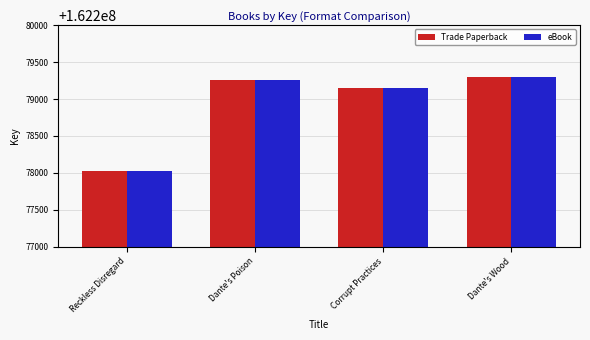

Reading right to left, transcribe all the data shown in this chart.

Trade Paperback: 162279293	162279146	162279258	162278027
eBook: 162279293	162279146	162279258	162278027